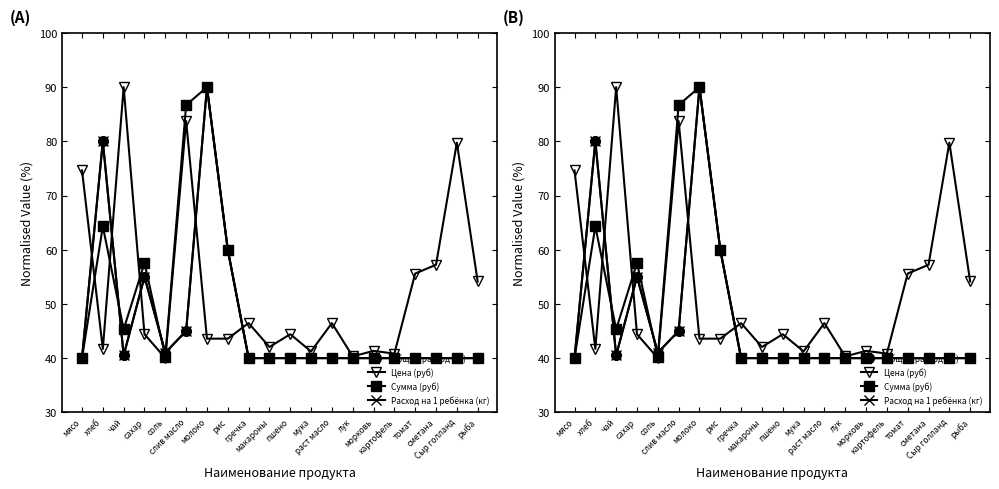

What is the label of the 17th point from the right?

сахар